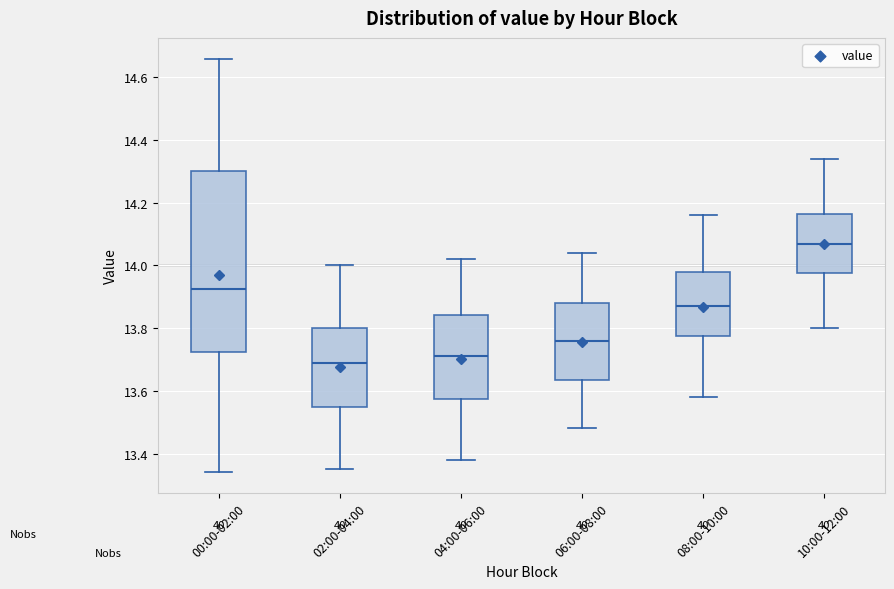

Reading left to right, transcribe this box plot: for each box, give where its median line is, the range the box spans, and where its two whiskers end, as read against the y-axis. The values are not printed on the chart, so give them approximately, as read against the axis.

00:00-02:00: median 13.92, box 13.72 to 14.30, whiskers 13.34 to 14.66
02:00-04:00: median 13.70, box 13.56 to 13.80, whiskers 13.36 to 14.00
04:00-06:00: median 13.72, box 13.58 to 13.84, whiskers 13.38 to 14.02
06:00-08:00: median 13.76, box 13.64 to 13.88, whiskers 13.48 to 14.04
08:00-10:00: median 13.88, box 13.78 to 13.98, whiskers 13.58 to 14.16
10:00-12:00: median 14.08, box 13.98 to 14.16, whiskers 13.80 to 14.34